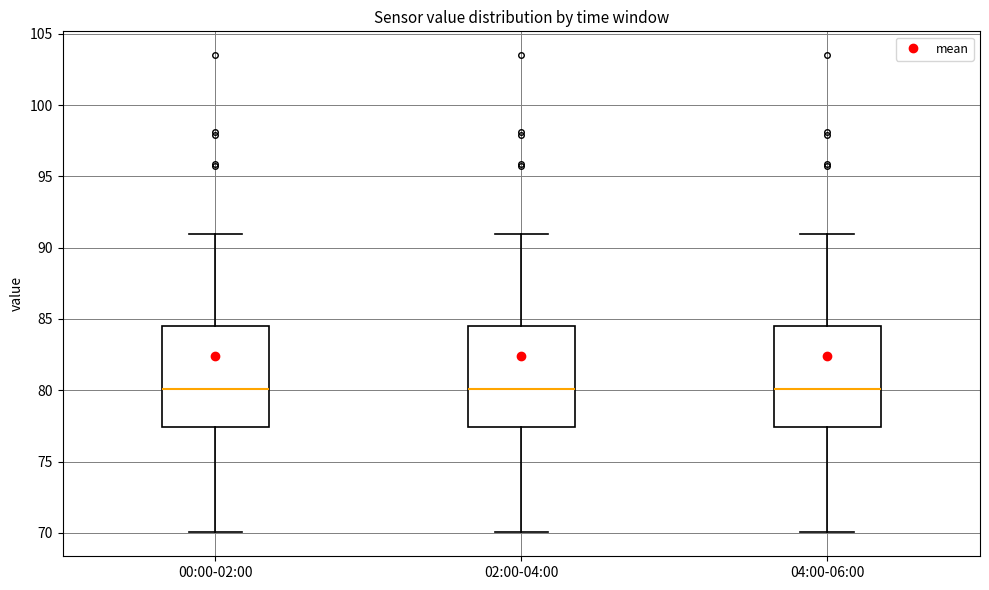

Reading left to right, transcribe this box plot: for each box, give where its median line is, the range the box spans, and where its two whiskers end, as read against the y-axis. The values are not printed on the chart, so give them approximately, as read against the axis.

00:00-02:00: median 80.0, box 77.5 to 84.5, whiskers 70.0 to 91.0
02:00-04:00: median 80.0, box 77.5 to 84.5, whiskers 70.0 to 91.0
04:00-06:00: median 80.0, box 77.5 to 84.5, whiskers 70.0 to 91.0